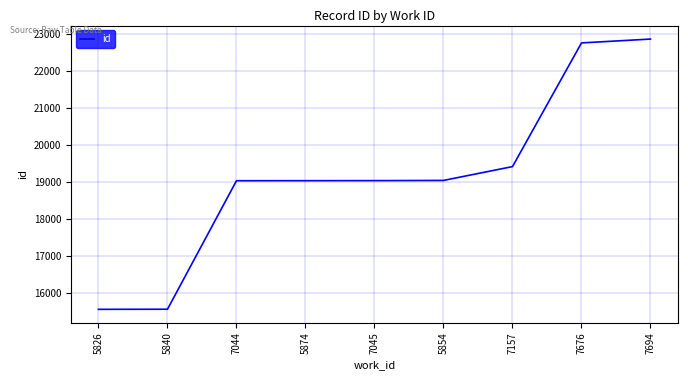

What is the minimum value shown in the chart?

15566